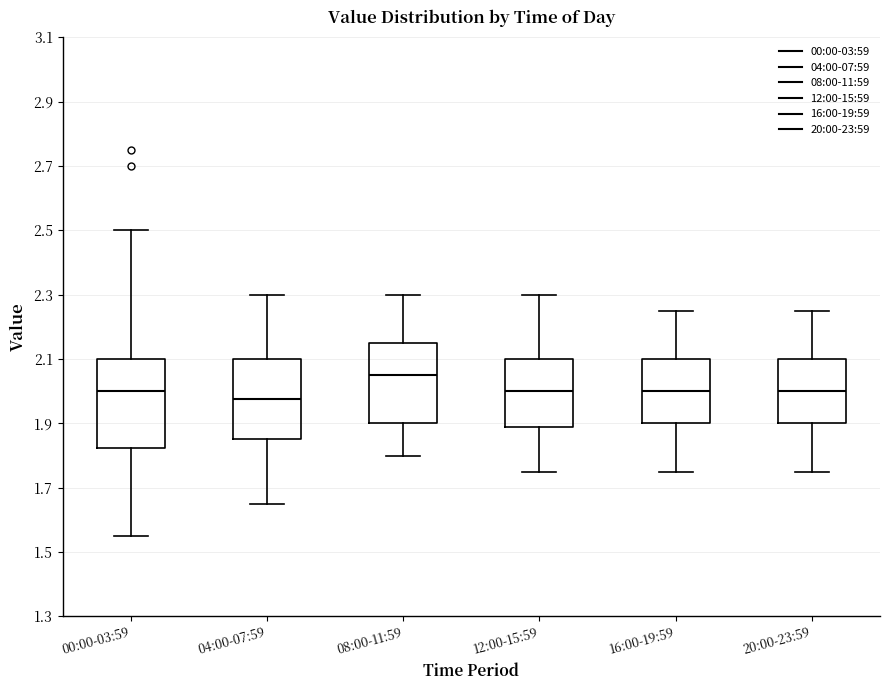

Reading left to right, transcribe this box plot: for each box, give where its median line is, the range the box spans, and where its two whiskers end, as read against the y-axis. The values are not printed on the chart, so give them approximately, as read against the axis.

00:00-03:59: median 2.00, box 1.82 to 2.10, whiskers 1.56 to 2.50
04:00-07:59: median 1.98, box 1.86 to 2.10, whiskers 1.66 to 2.30
08:00-11:59: median 2.06, box 1.90 to 2.16, whiskers 1.80 to 2.30
12:00-15:59: median 2.00, box 1.88 to 2.10, whiskers 1.76 to 2.30
16:00-19:59: median 2.00, box 1.90 to 2.10, whiskers 1.76 to 2.26
20:00-23:59: median 2.00, box 1.90 to 2.10, whiskers 1.76 to 2.26